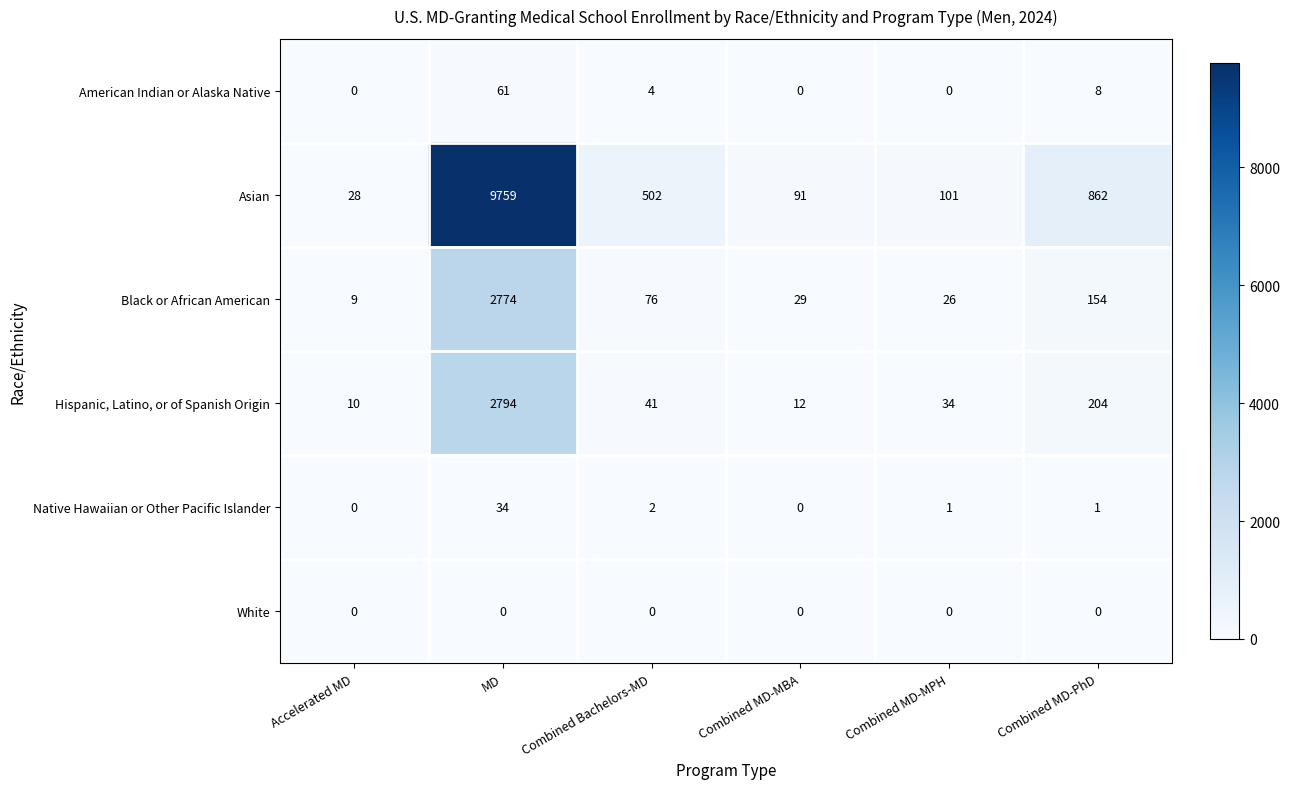

Is it true that Asian equals 101 at Combined MD-MPH?

True